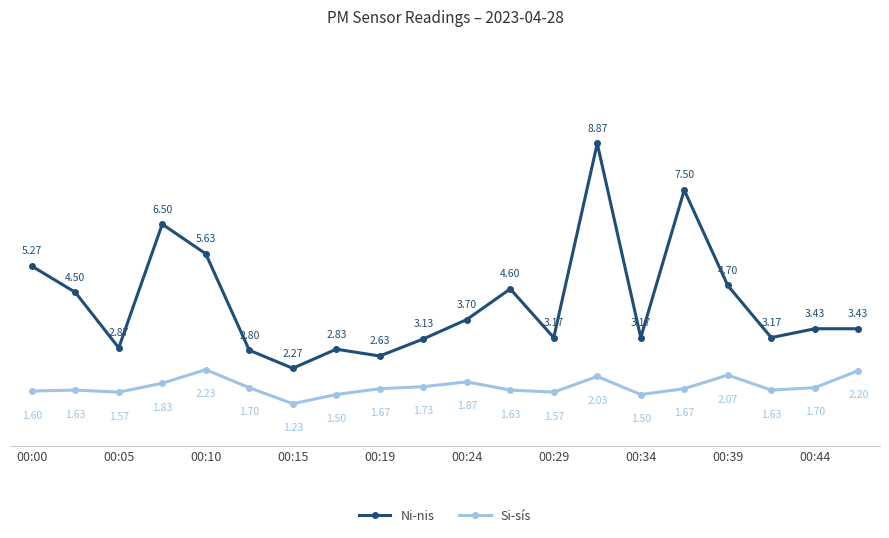

At how many categories does at least one series exceed 3?

15